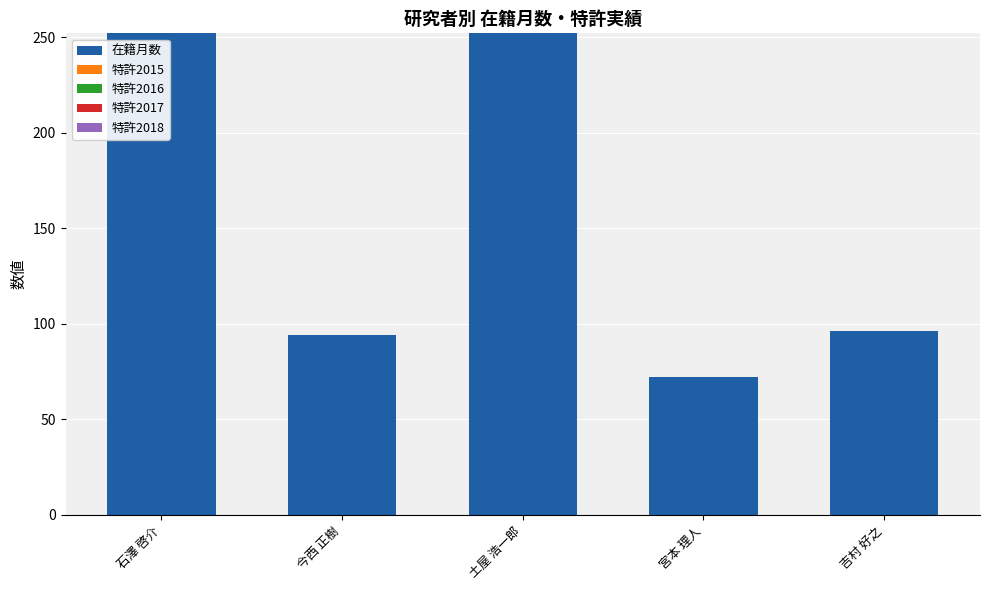

What is the greatest value displayed?

252